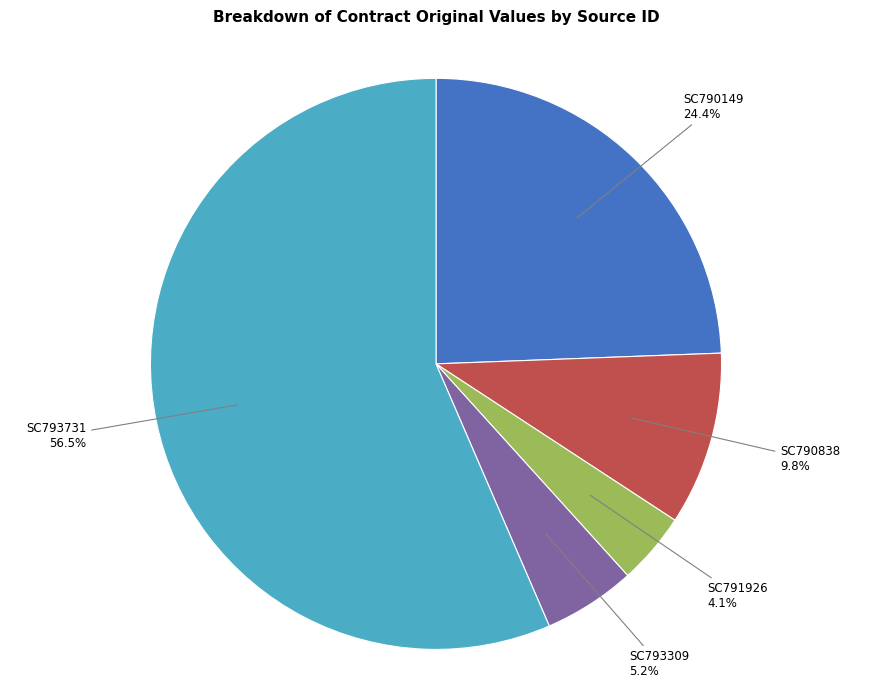

To the nearest percent, what is the combined percentage of SC793731 and SC793309?

62%